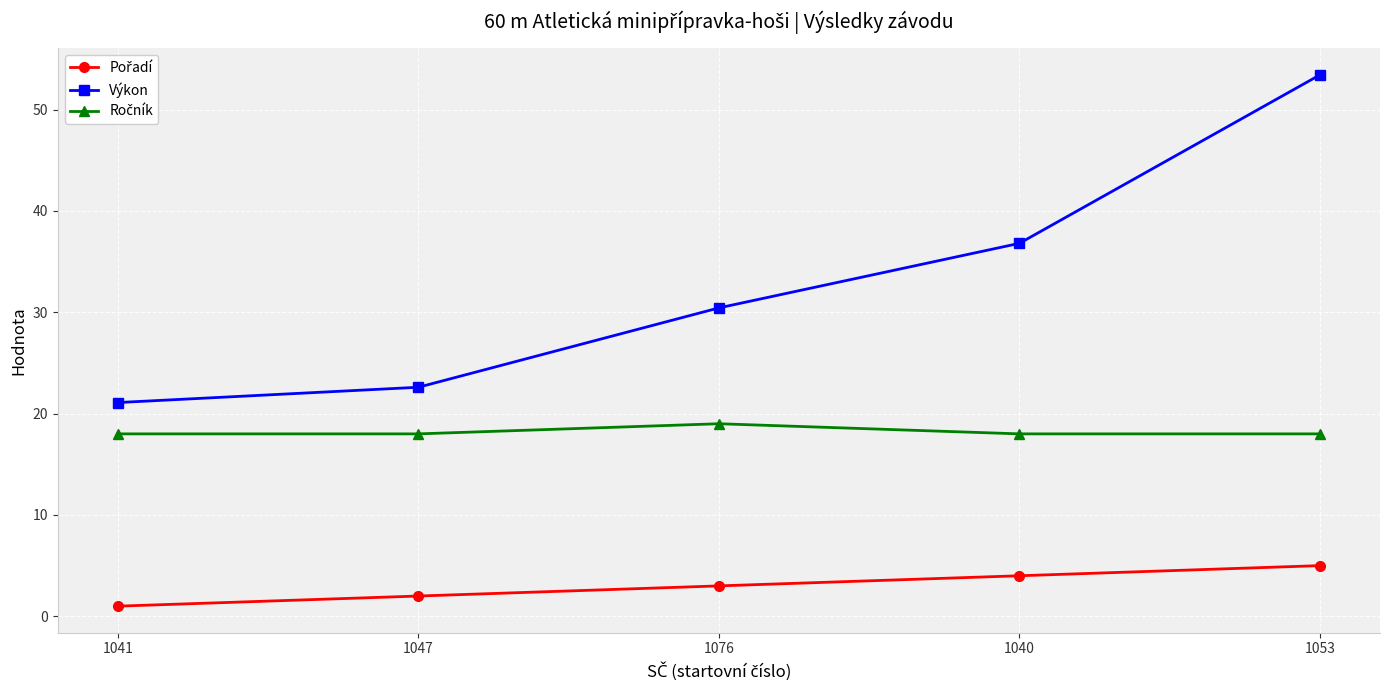

List the labels in order of Výkon value, largest first.

1053, 1040, 1076, 1047, 1041